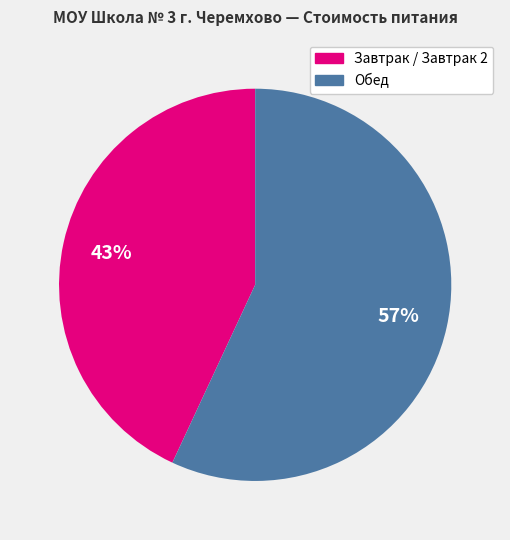

Is there a majority slice in this chart?

Yes